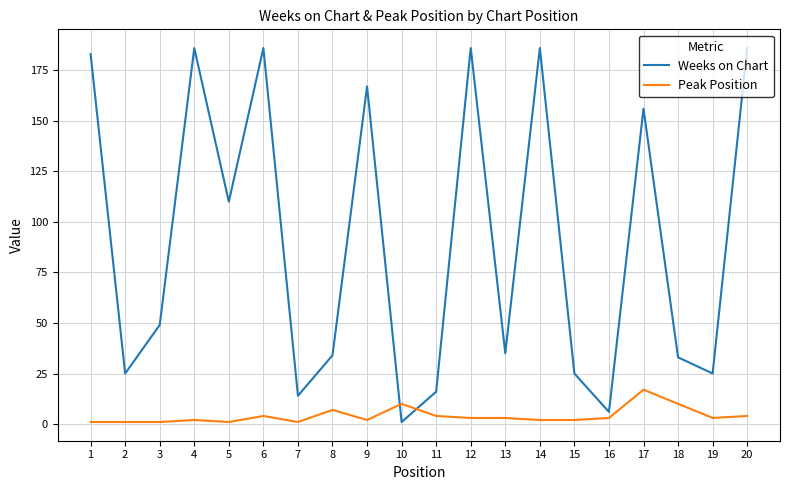

True or false: Weeks on Chart and Peak Position intersect in this chart.

True